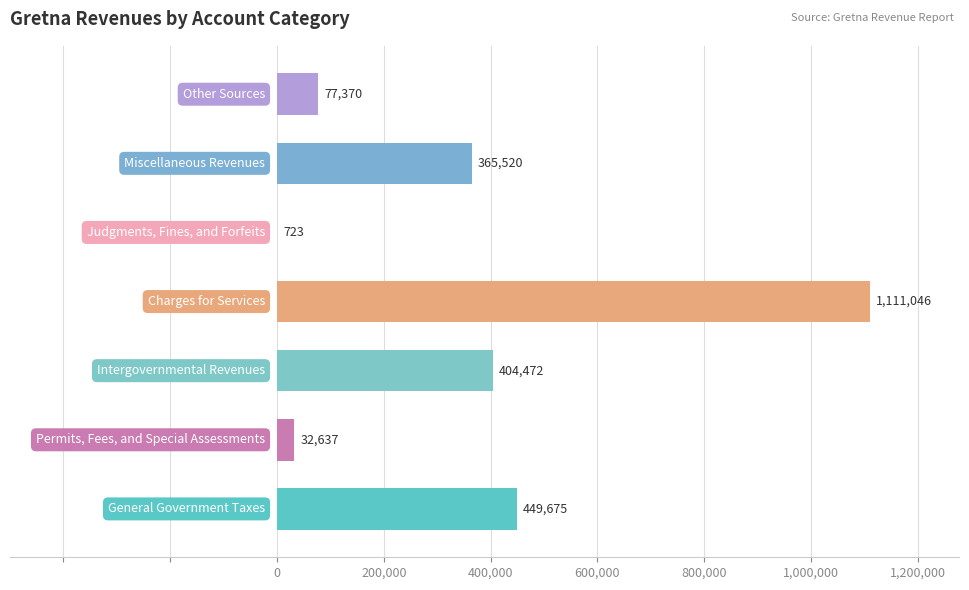

What is the sum of all values?

2441443